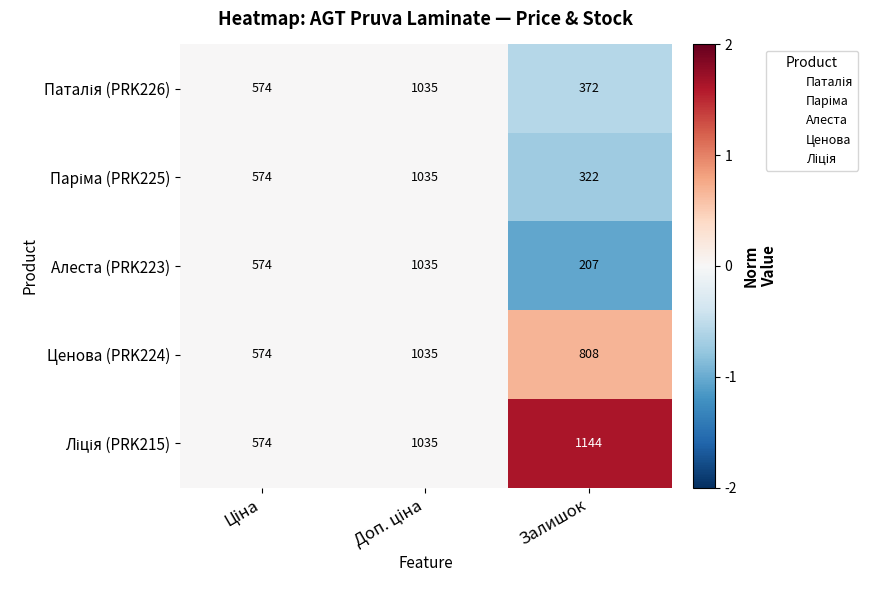

What is the average value of the Алеста (PRK223) series?

605